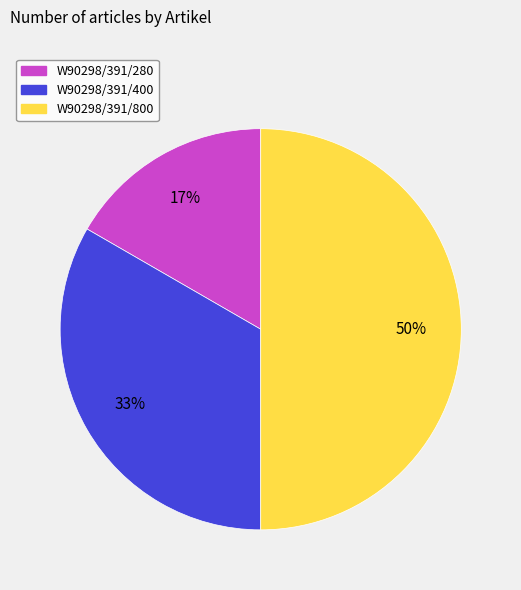

Does W90298/391/400 account for over 50% of the chart?

No